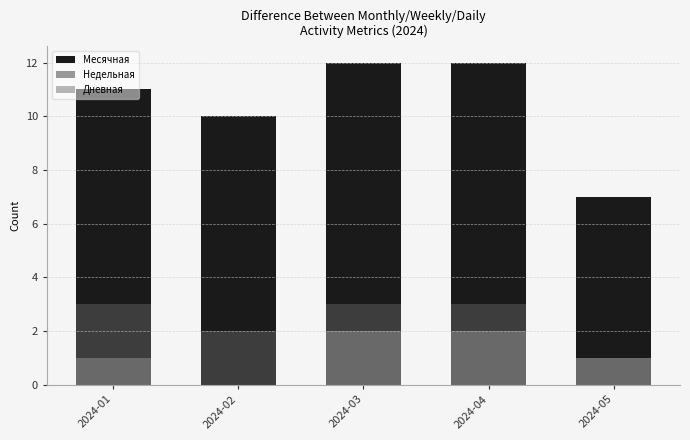

At which category is the sum across all series the highest?

2024-03